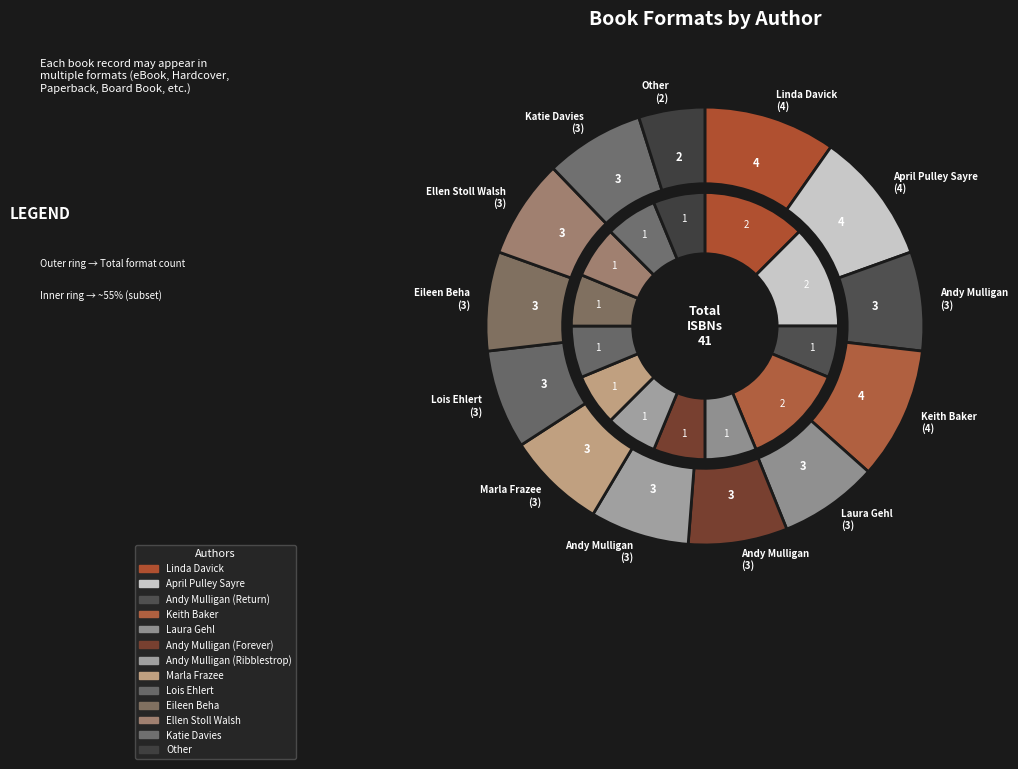

How many segments does this pie chart have?

13